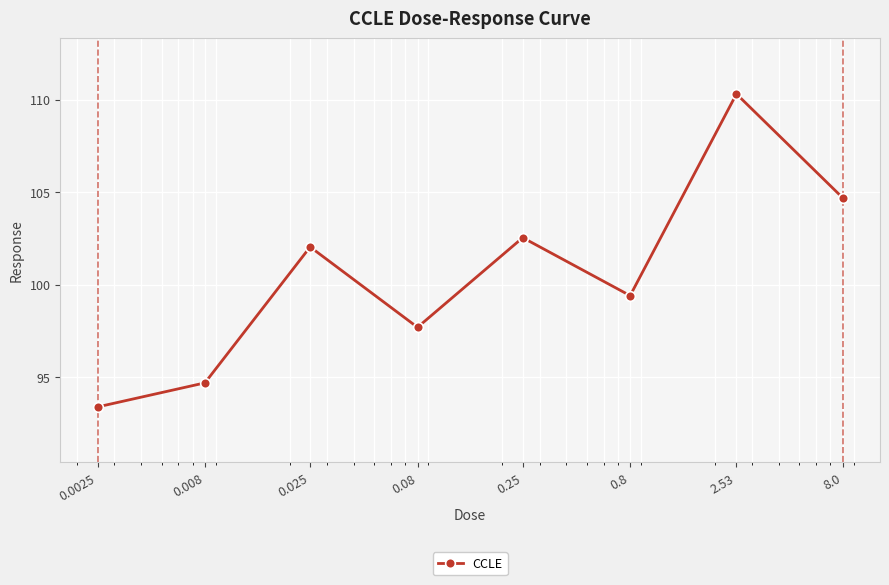

What is the average value?

100.6